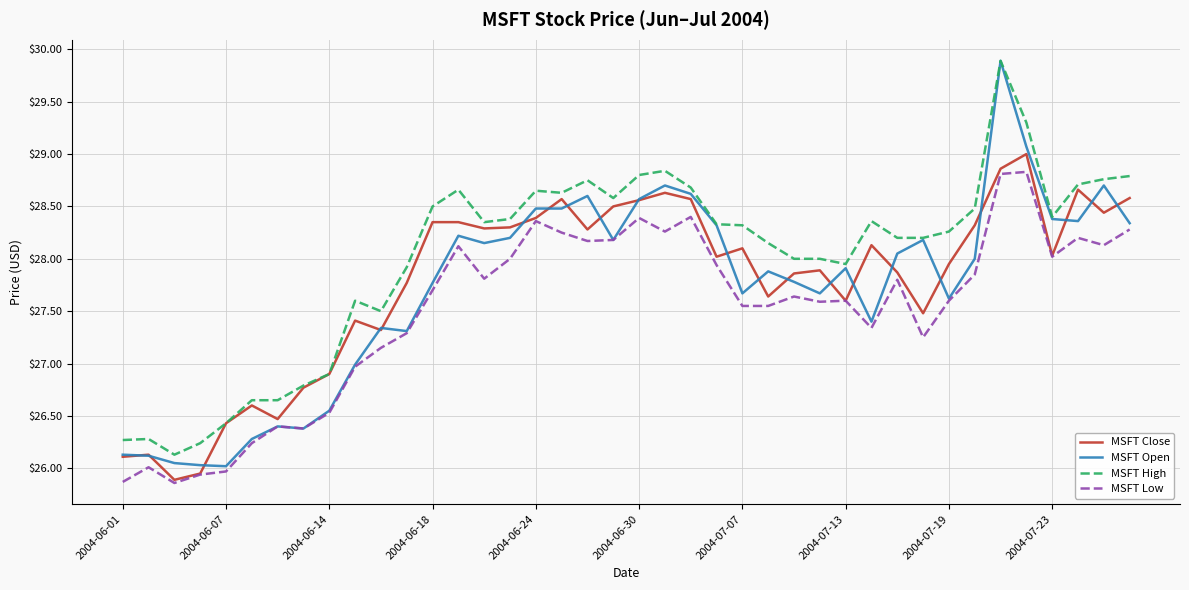

What is the difference between the maximum and minimum values in the MSFT High series?

3.8